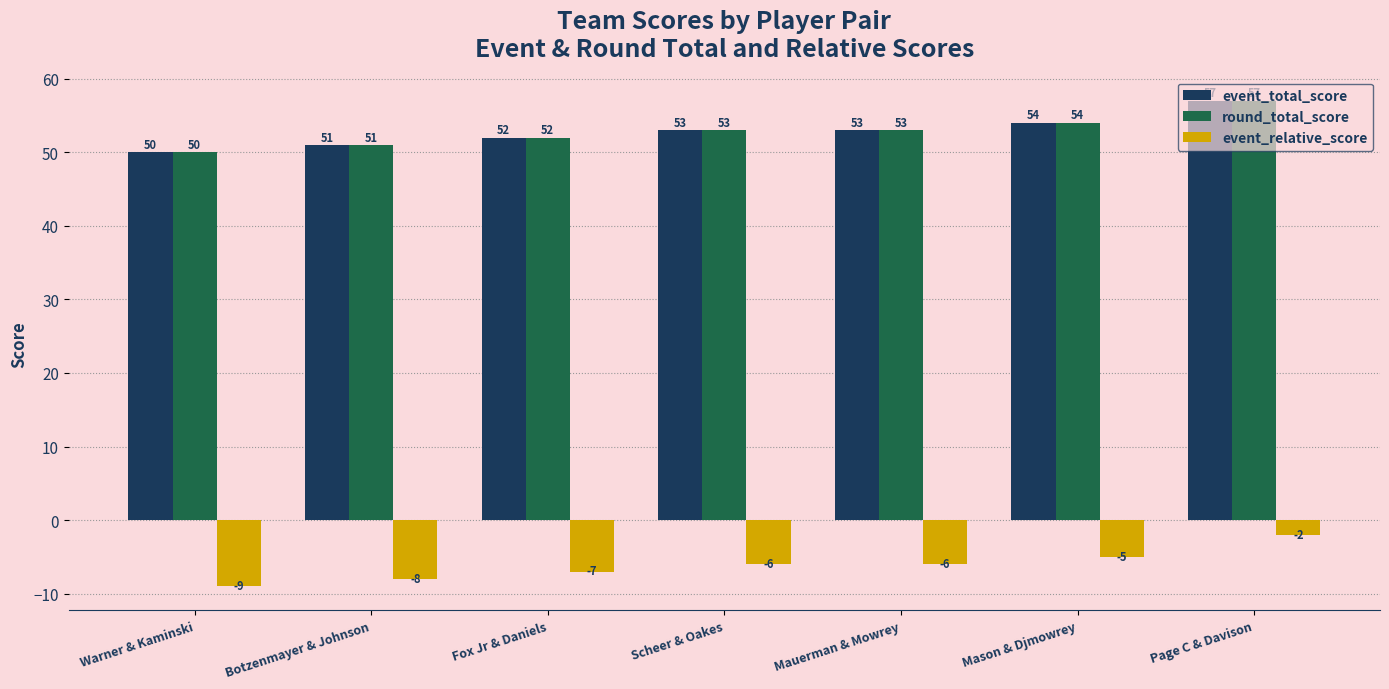

How many groups of bars are there?

7